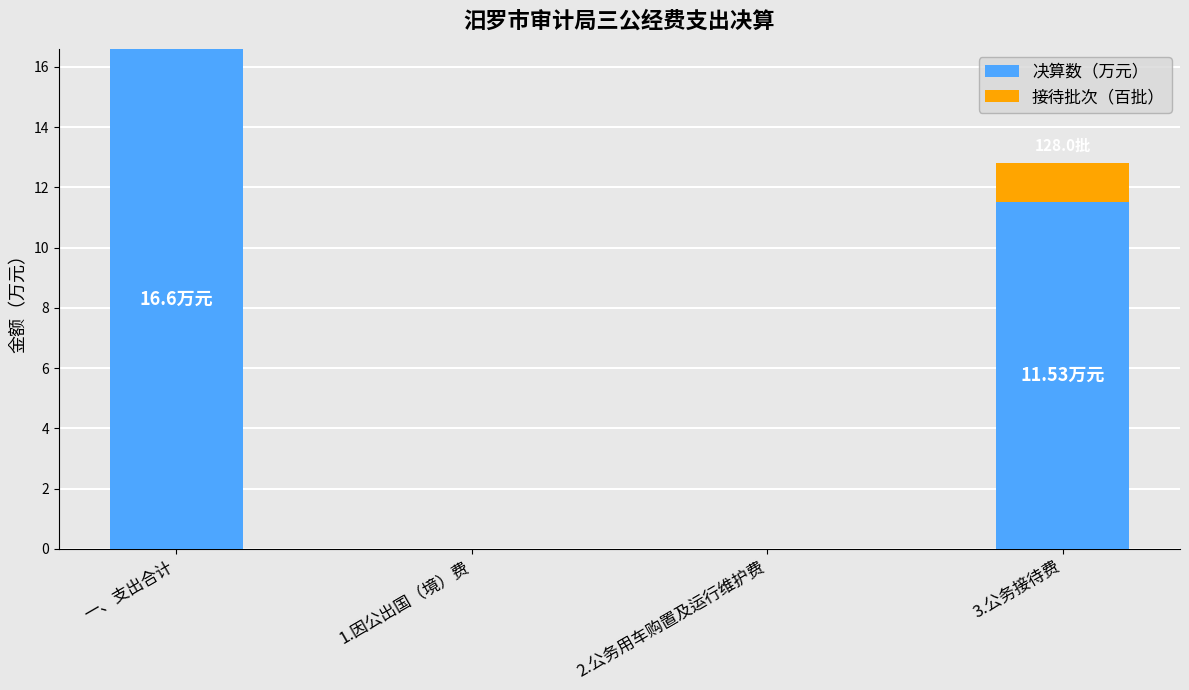

Is it true that 决算数（万元） equals 8.1 at 2.公务用车购置及运行维护费?

False